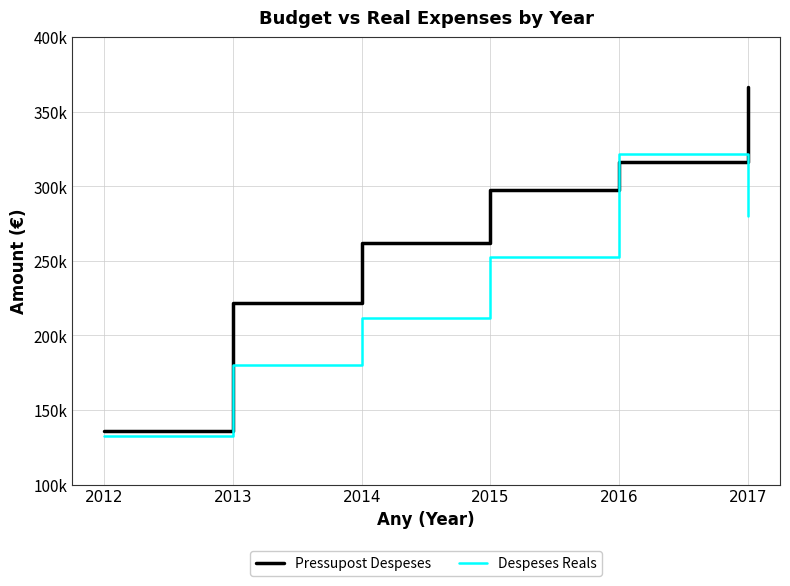

Which label corresponds to the smallest value in the chart?

2012